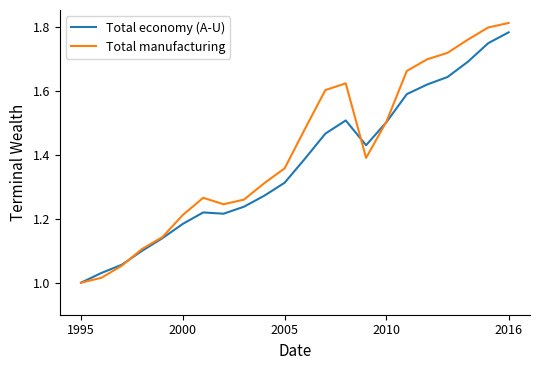

Rank the series by their average value, from lowest to highest.

Total economy (A-U), Total manufacturing